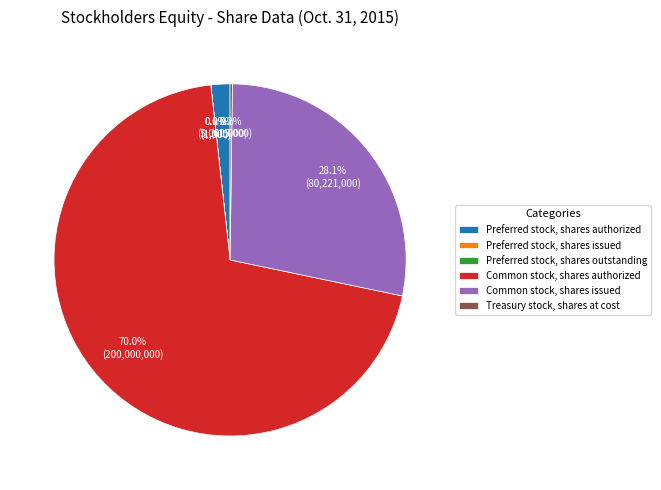

Between Common stock, shares issued and Preferred stock, shares authorized, which is larger?

Common stock, shares issued